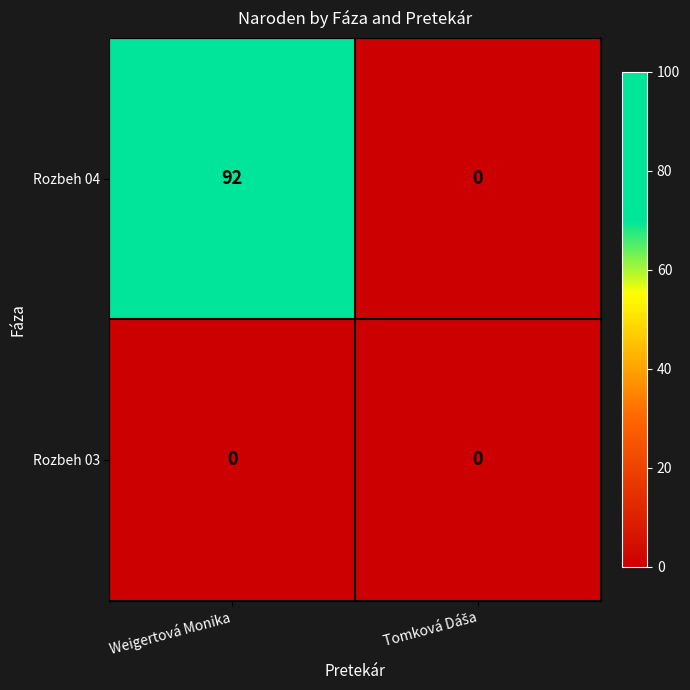

Reading left to right, extract all data points from this chart.

Rozbeh 04: 92	0
Rozbeh 03: 0	0